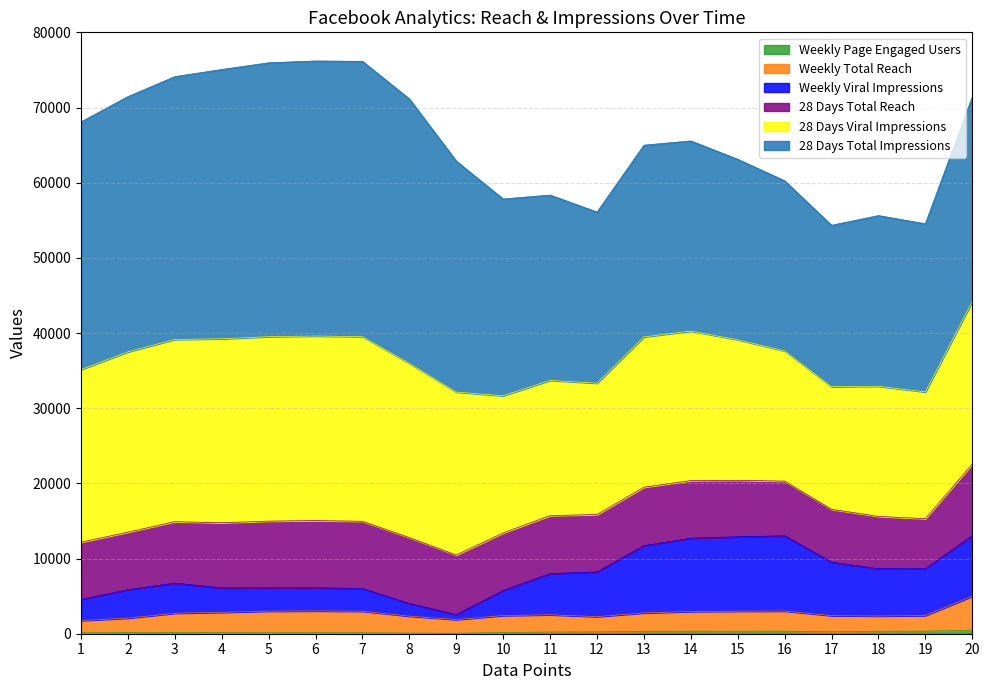

True or false: Weekly Page Engaged Users and Weekly Total Reach cross at least once.

False